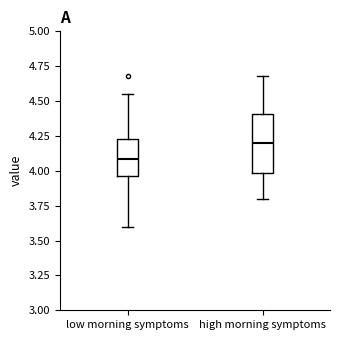

Which box has the lowest median line?

low morning symptoms